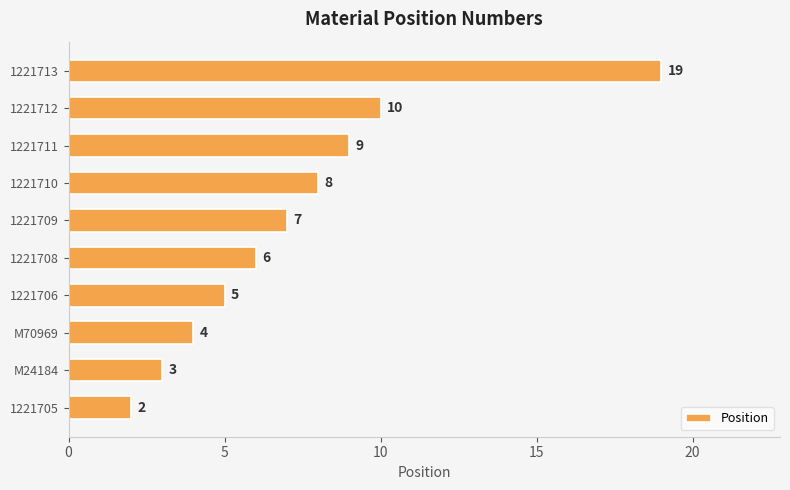

Are the bars grouped side by side (vs. stacked)?

No